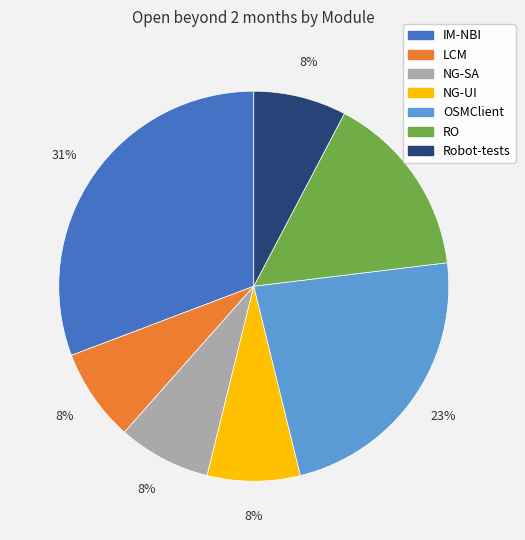

Is there a majority slice in this chart?

No